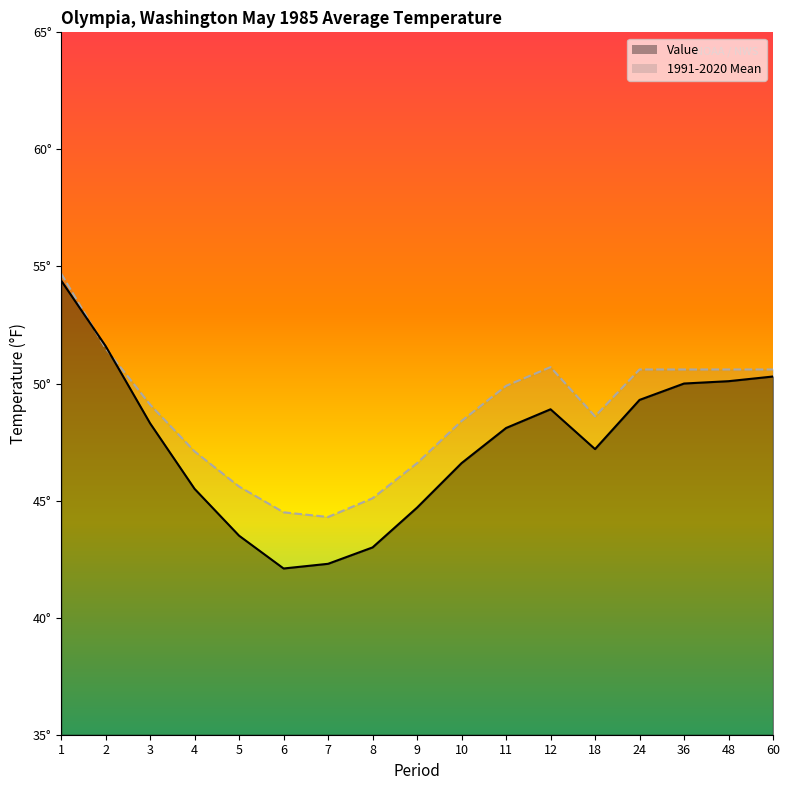

True or false: 1991-2020 Mean has a value of 48.4 at 10.

True